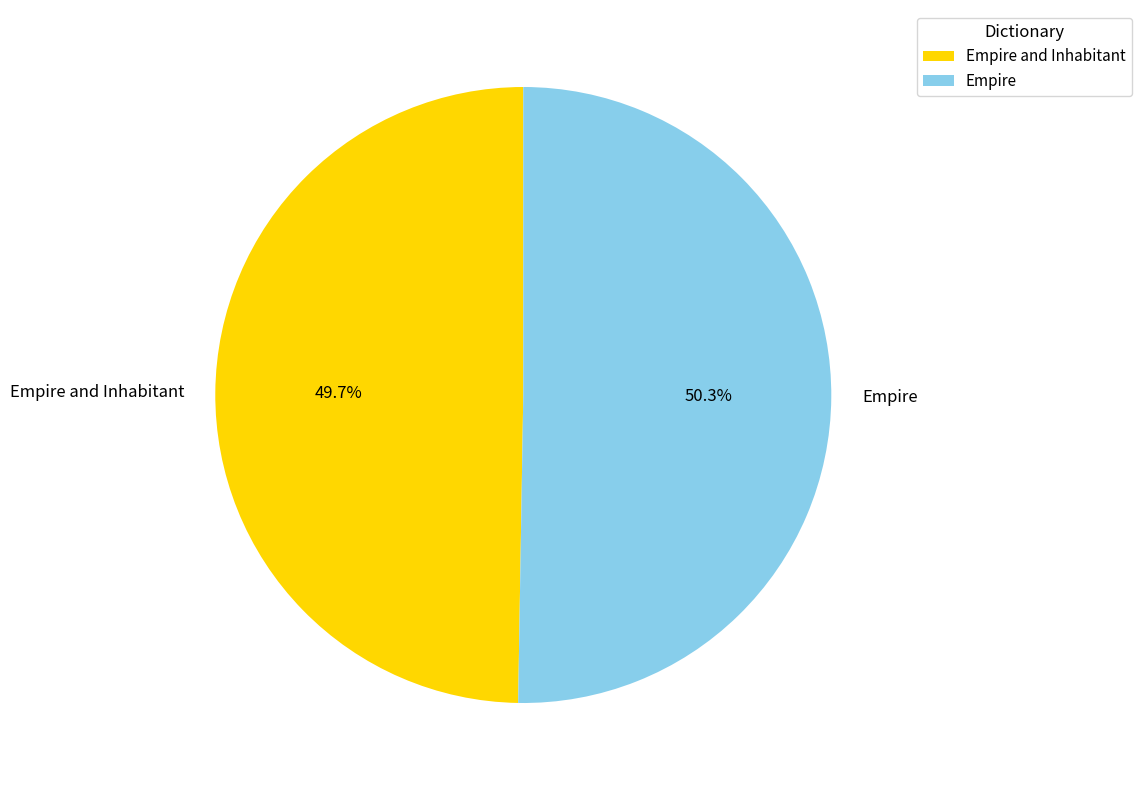

True or false: Empire accounts for 50% of the total.

True